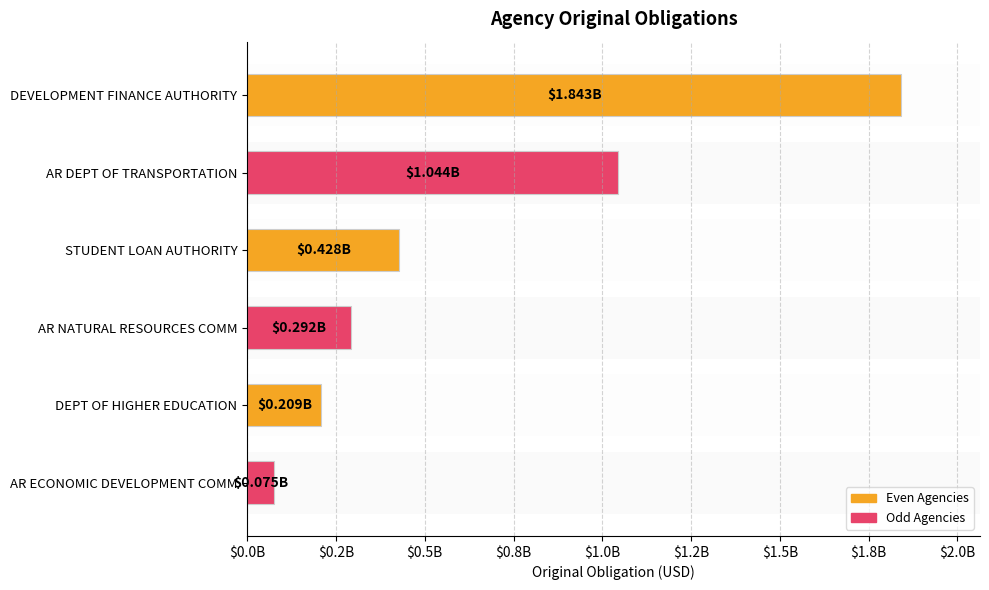

Read the value at AR NATURAL RESOURCES COMM.

292265000.0